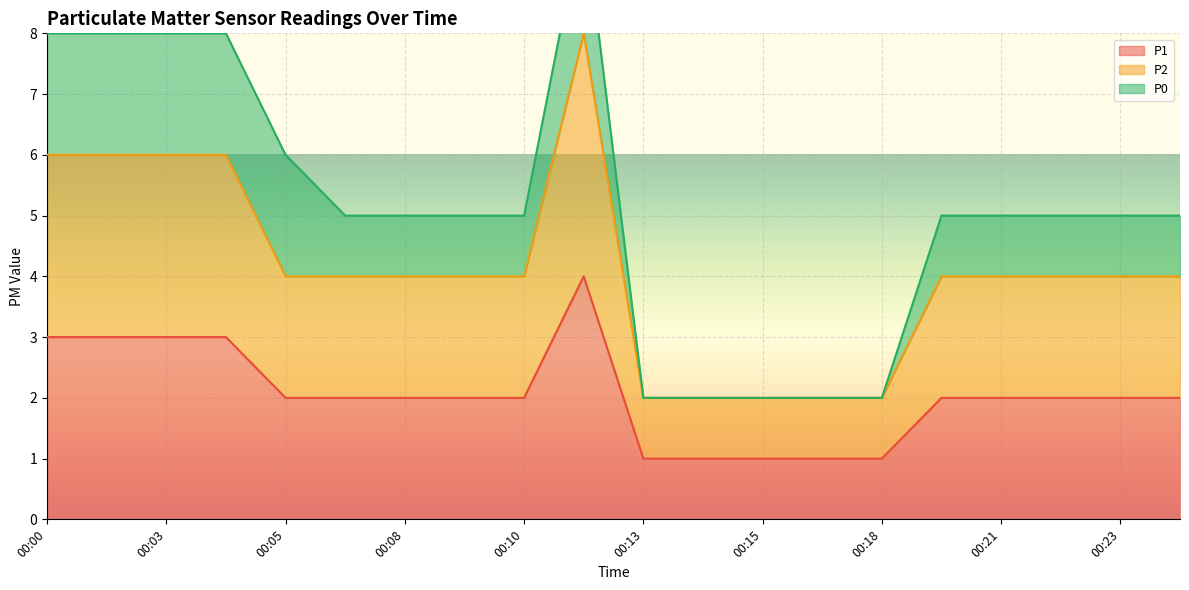

Read the P2 value at 00:09.

4